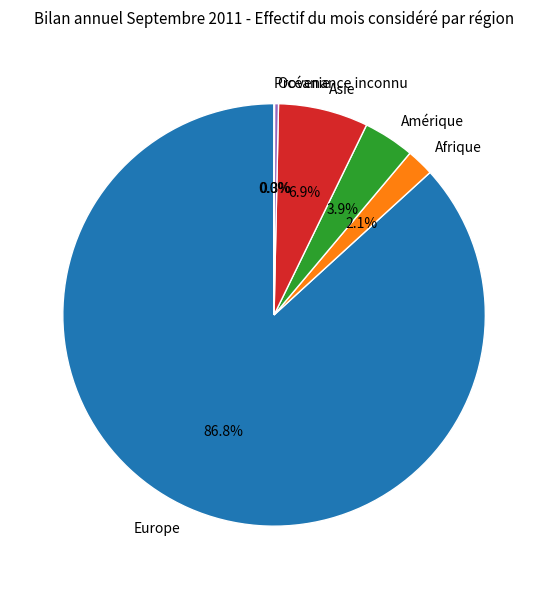

What is the largest slice in the pie chart?

Europe